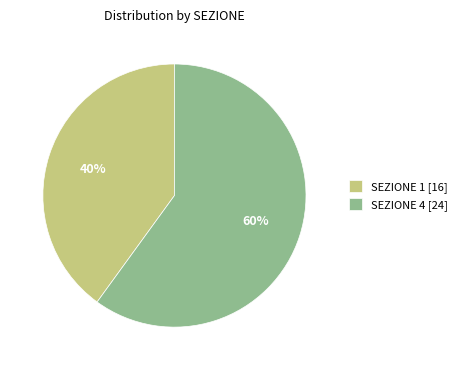

How many slices are in this pie chart?

2